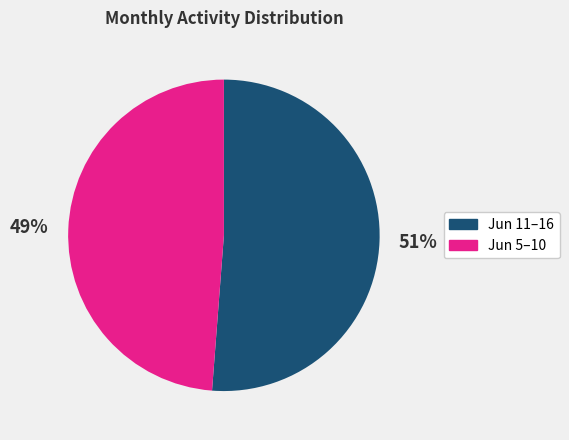

How many slices are in this pie chart?

2